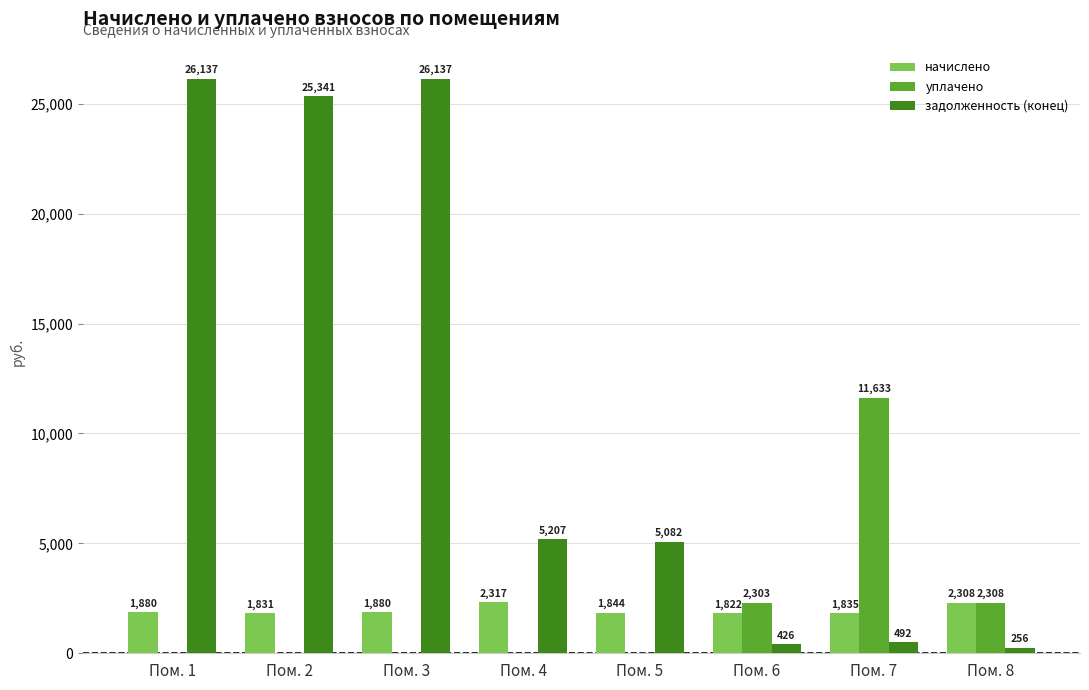

Which category has the highest value in the уплачено series?

Пом. 7